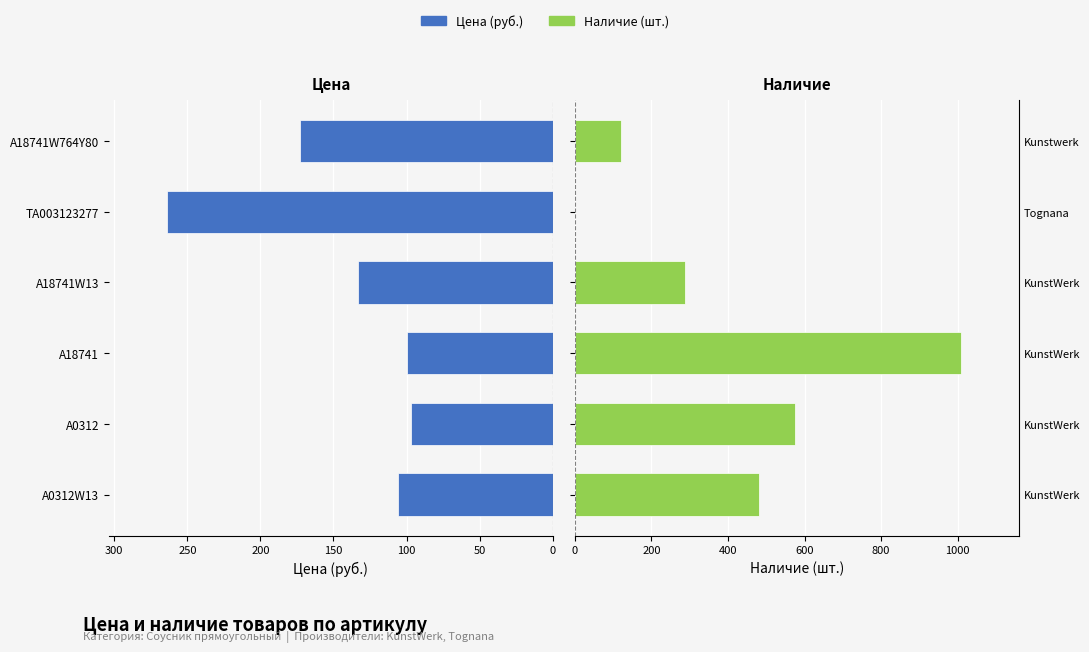

What is the value of the Наличие (шт.) bar at the 3rd from the left?

1008